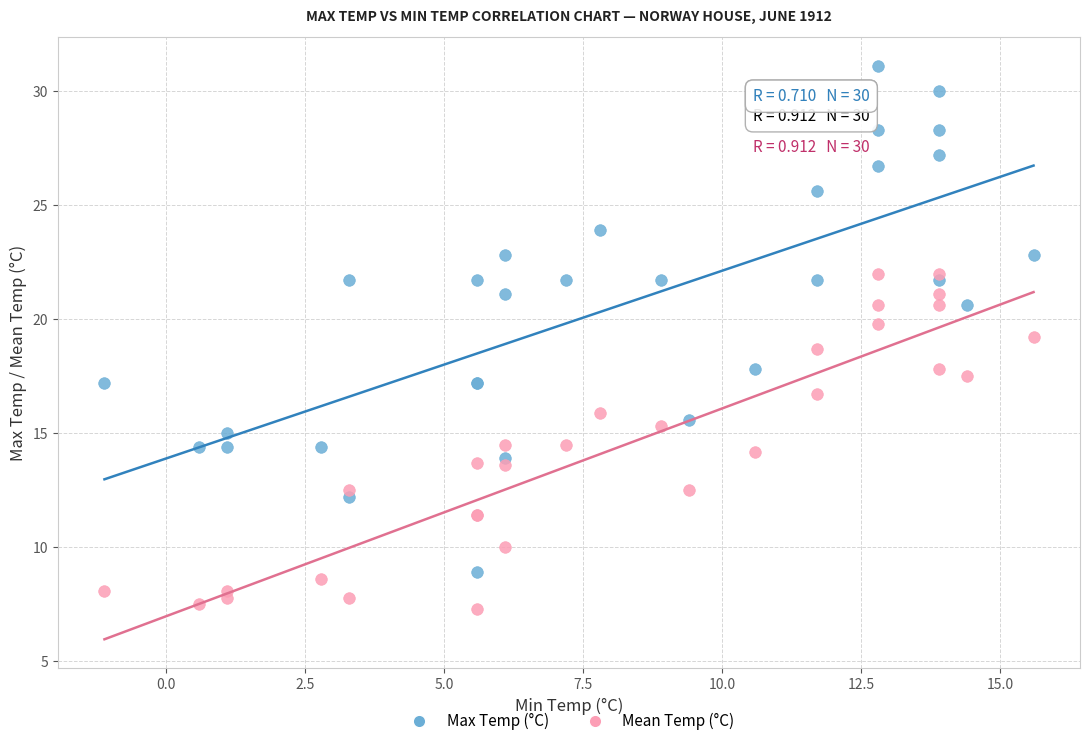

What are all the series names shown in the legend?

Max Temp (°C), Mean Temp (°C)